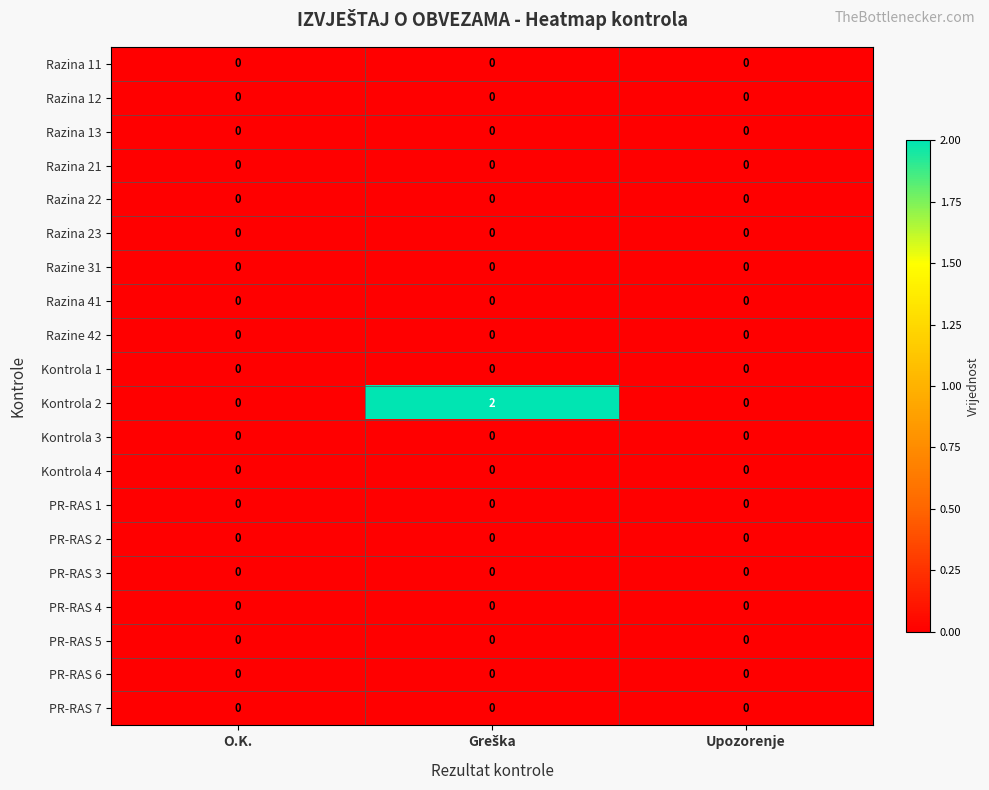

How many data points does each series have?

3